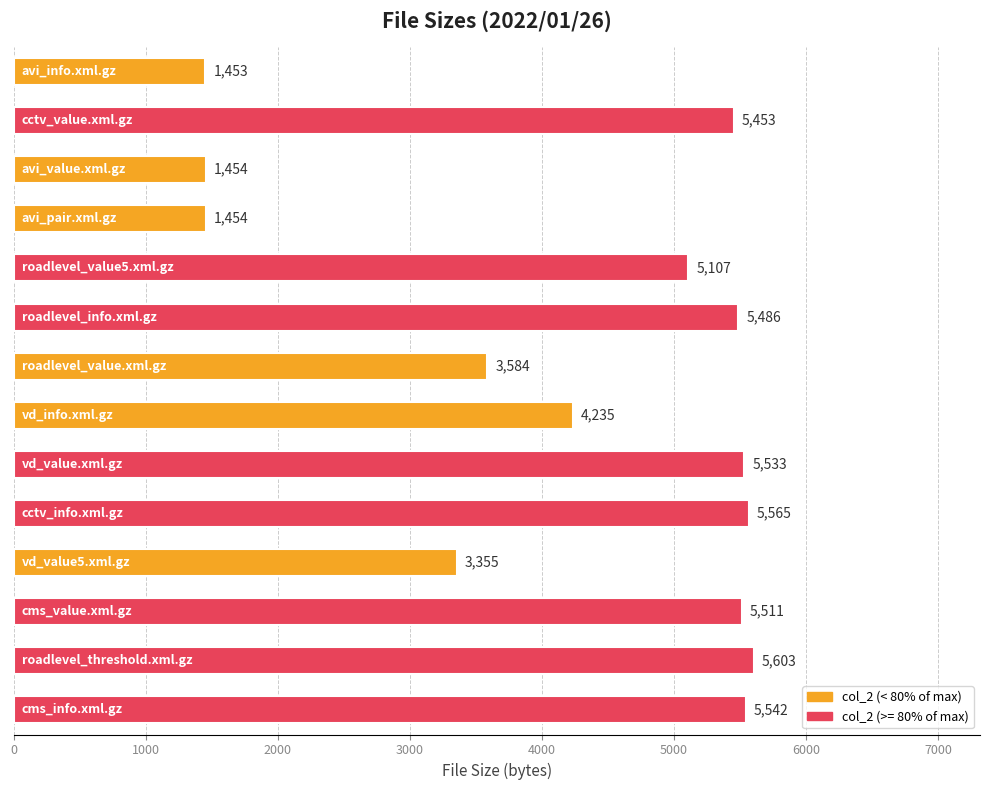

What is the maximum value shown in the chart?

5603